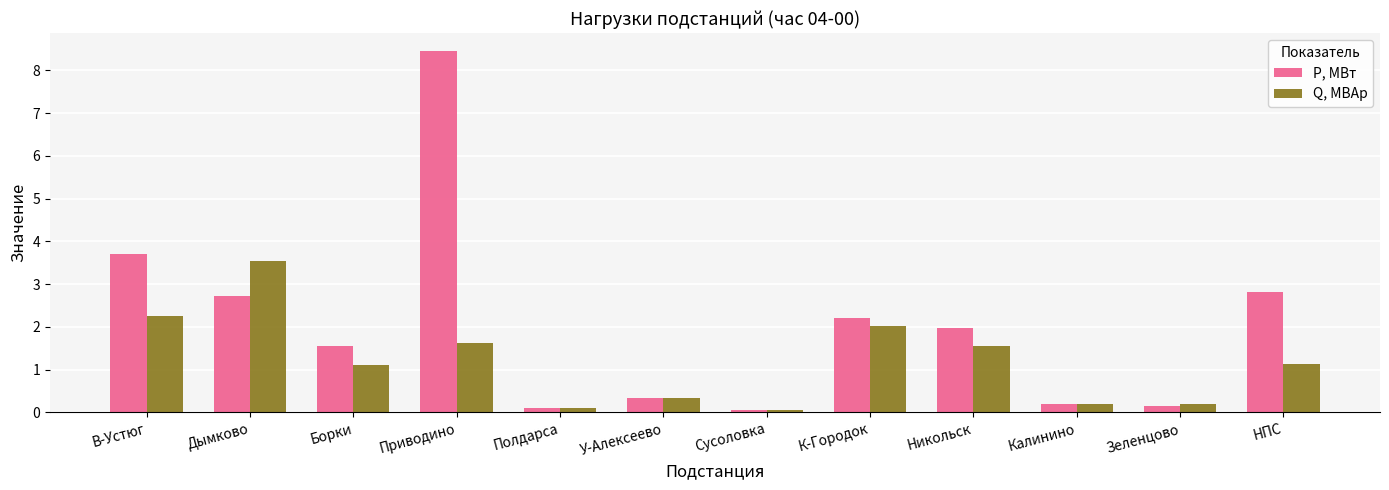

At Приводино, list the series in order from largest to smallest.

P, МВт, Q, МВАр